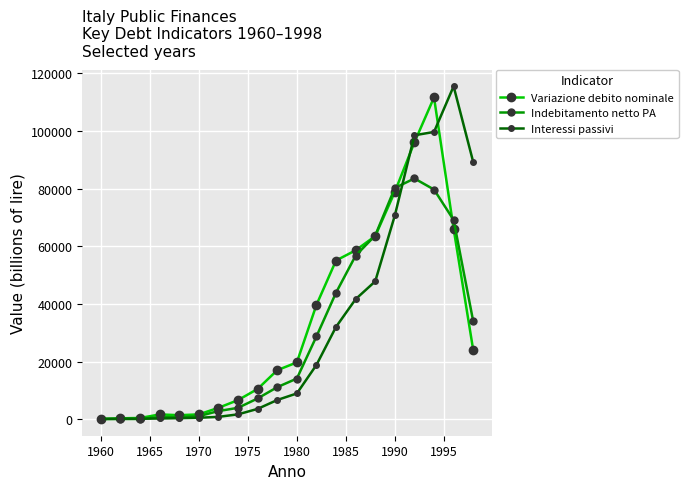

What is the value of the Indebitamento netto PA point at the 7th from the left?

2894.2